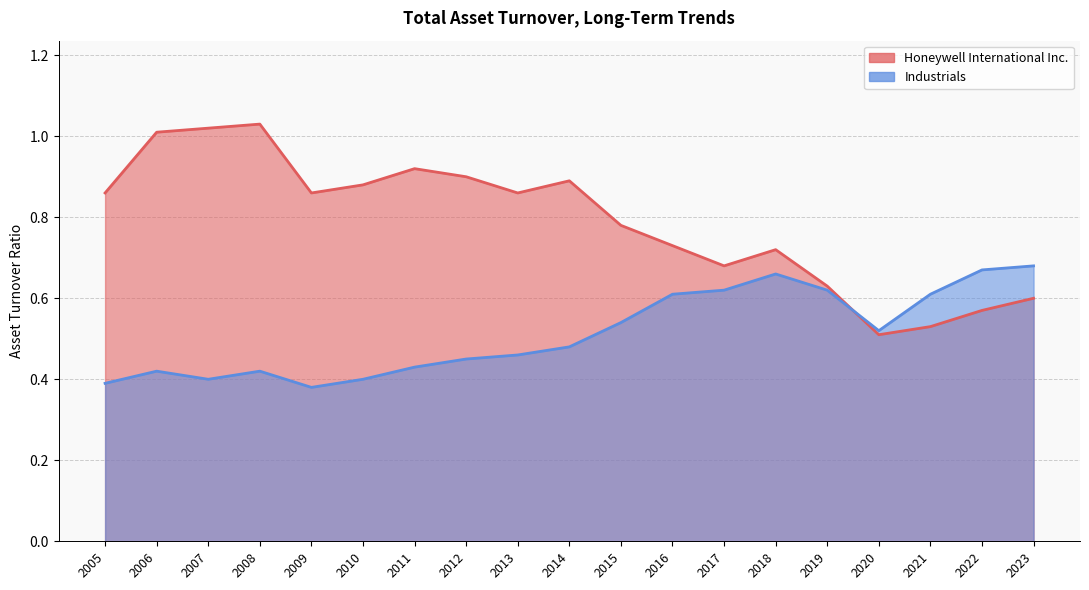

What is the difference between the Honeywell International Inc. values at 2018 and 2015?

0.1